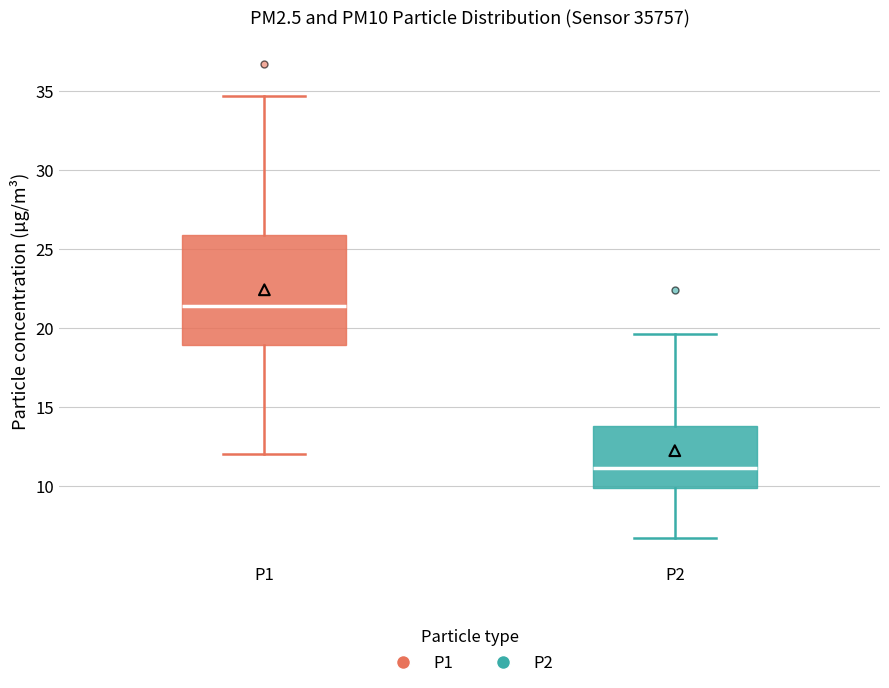

Which box's median line is the lowest?

P2